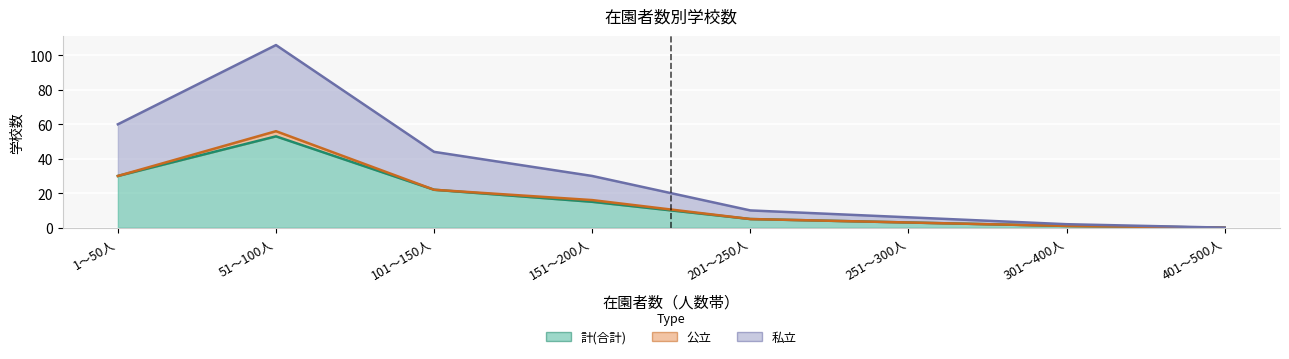

At which label does 計(合計) reach its minimum?

401～500人